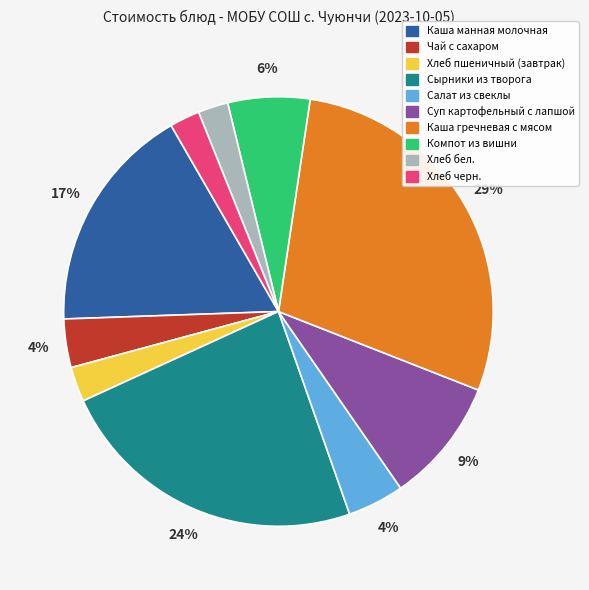

To the nearest percent, what is the difference between the Каша манная молочная and Хлеб бел. slice percentages?

15%